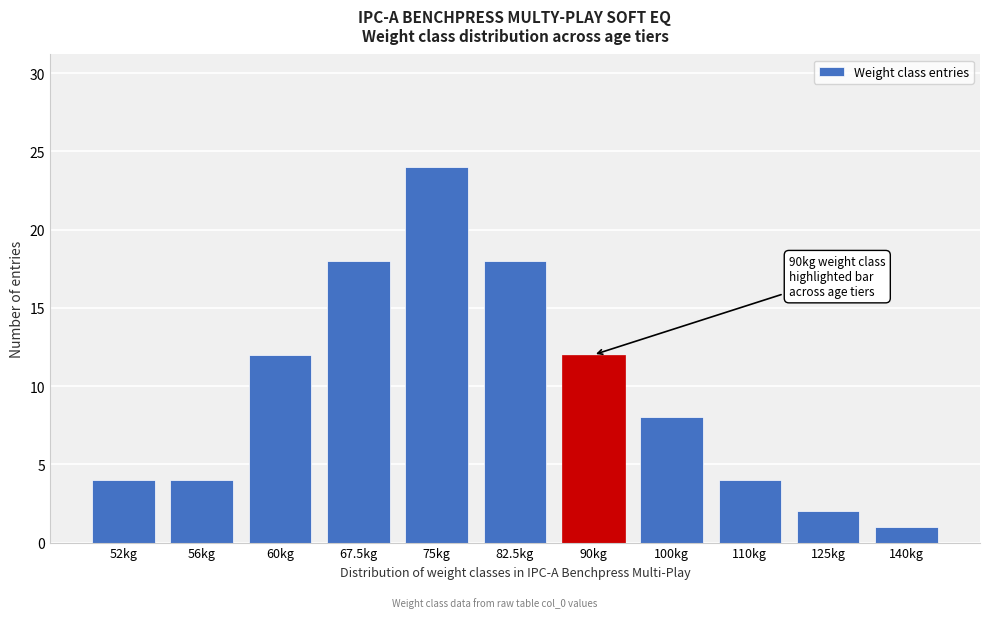

Reading left to right, list all the values displayed in this chart.

4	4	12	18	24	18	12	8	4	2	1